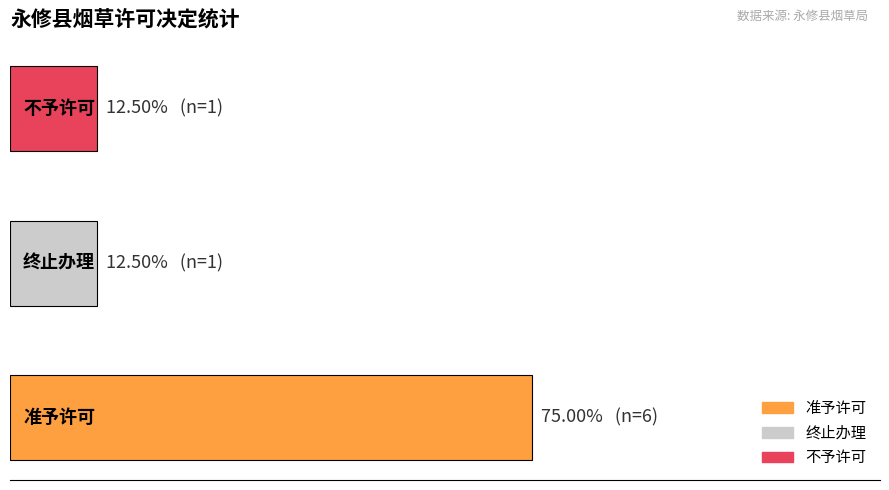

Are the bars horizontal?

Yes